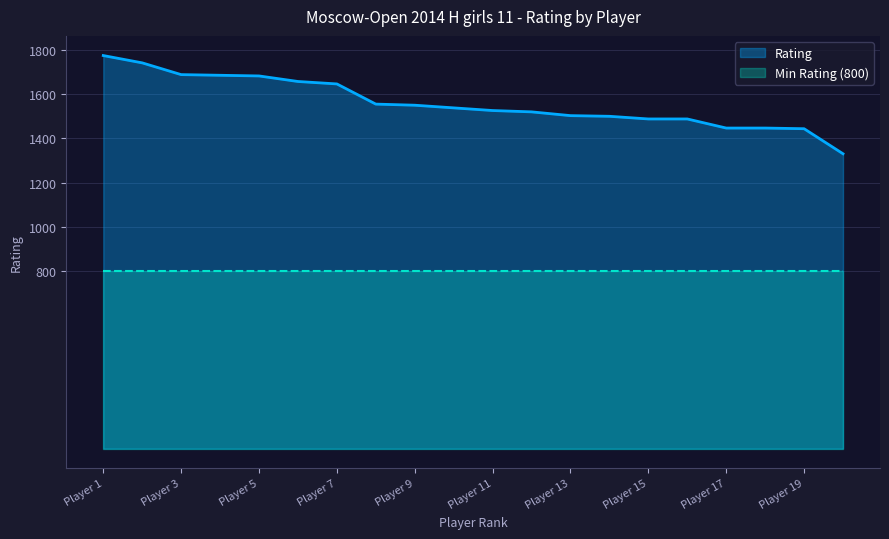

Does the chart display data point markers on the line(s)?

No